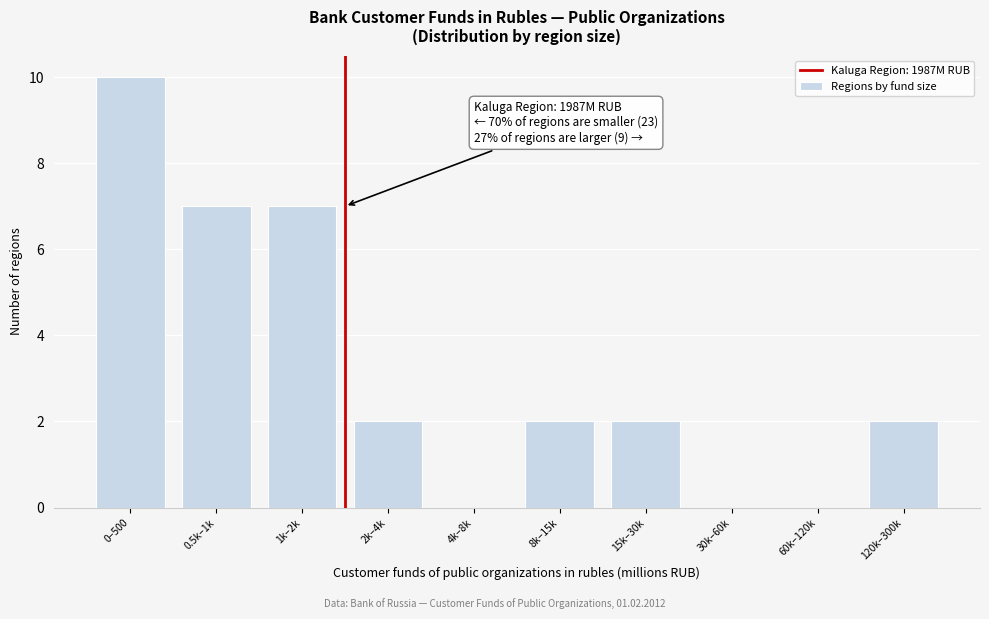

Reading right to left, extract all data points from this chart.

120k–300k=2	60k–120k=0	30k–60k=0	15k–30k=2	8k–15k=2	4k–8k=0	2k–4k=2	1k–2k=7	0.5k–1k=7	0–500=10